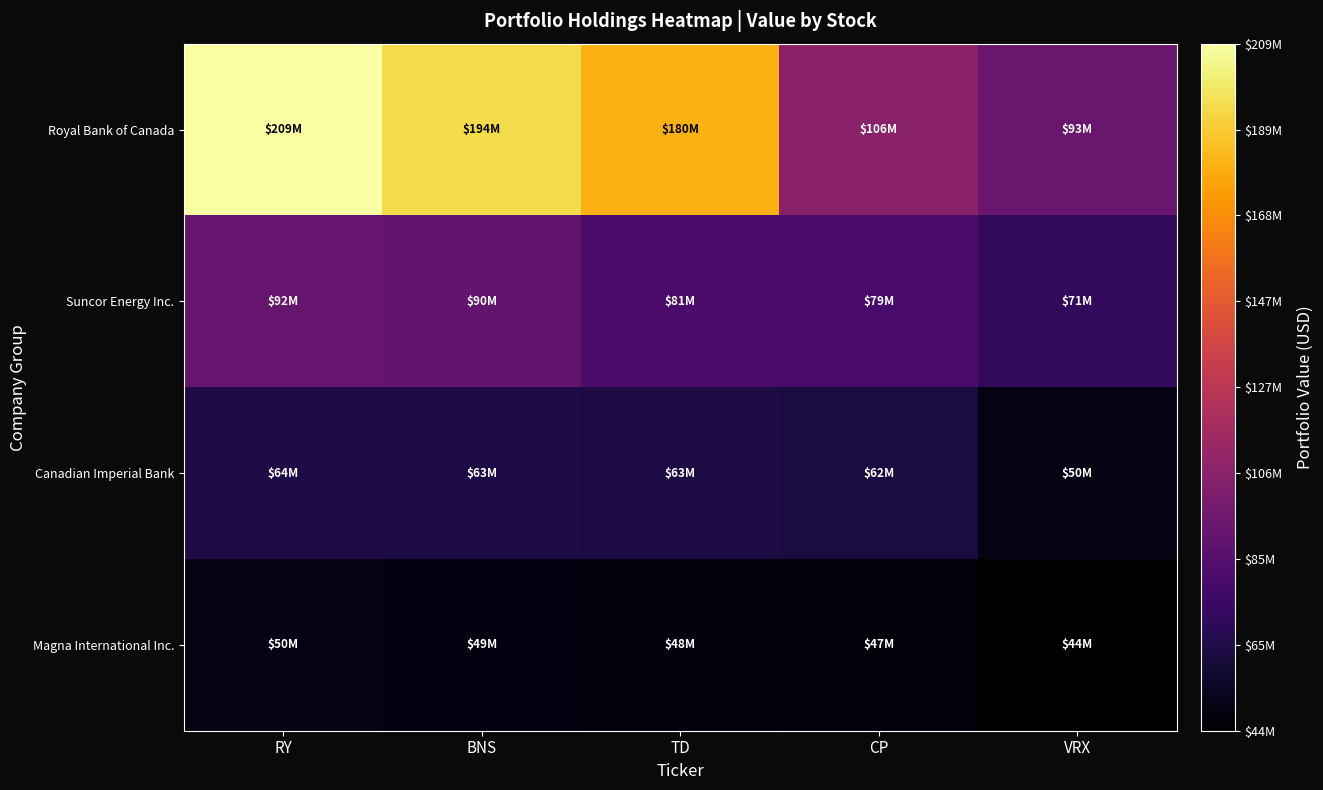

At which category does the chart reach its peak across all series?

RY